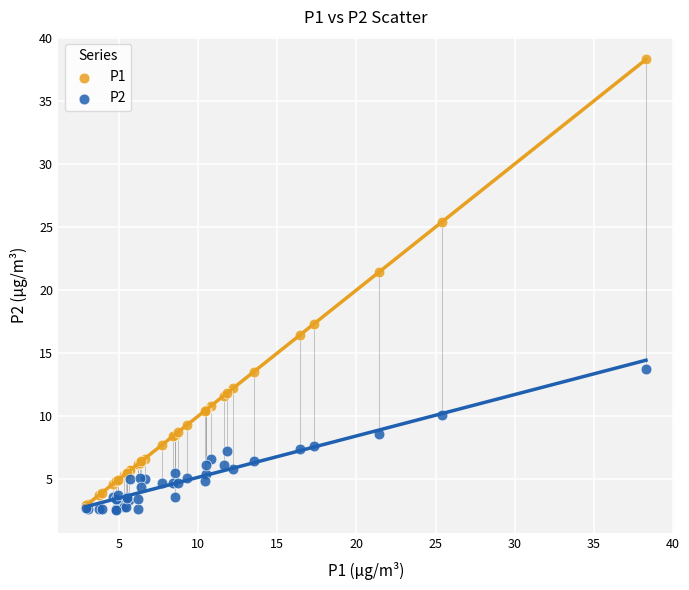

Which series contains the lowest Y value?

P2